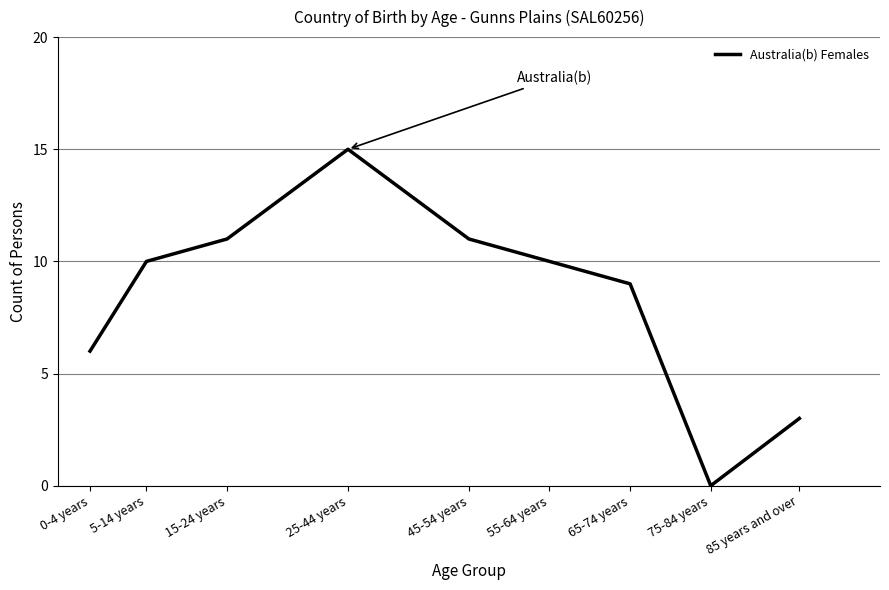

Where is the data nearest to the value 7?

0-4 years